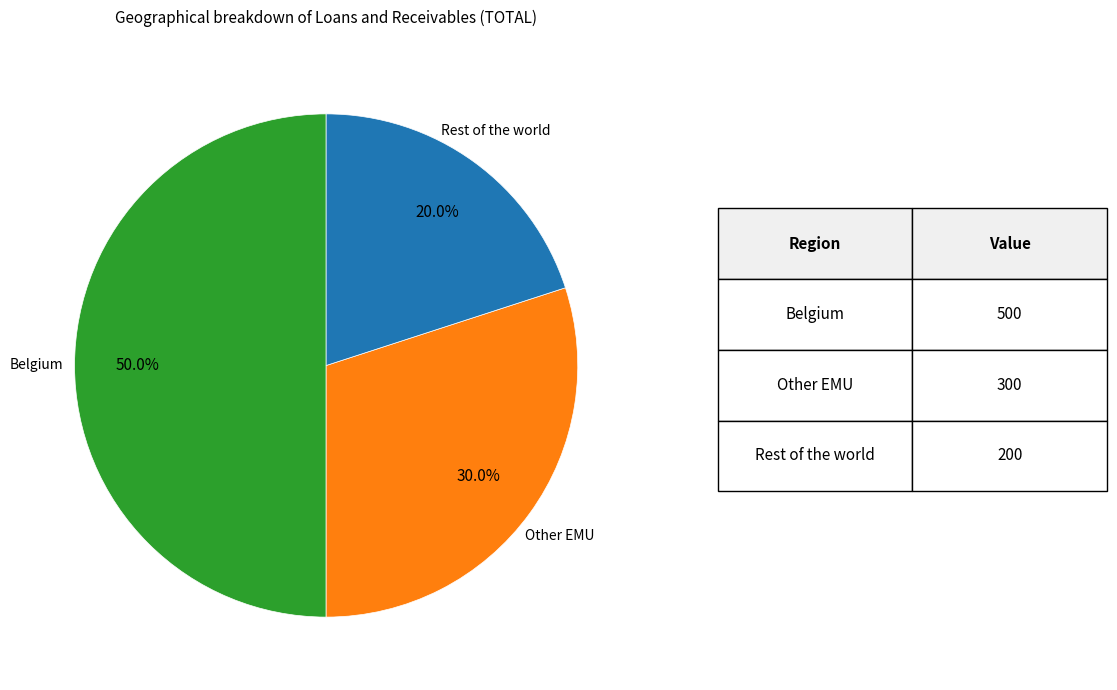

What is the ratio of the value at Rest of the world to the value at Other EMU?

0.7